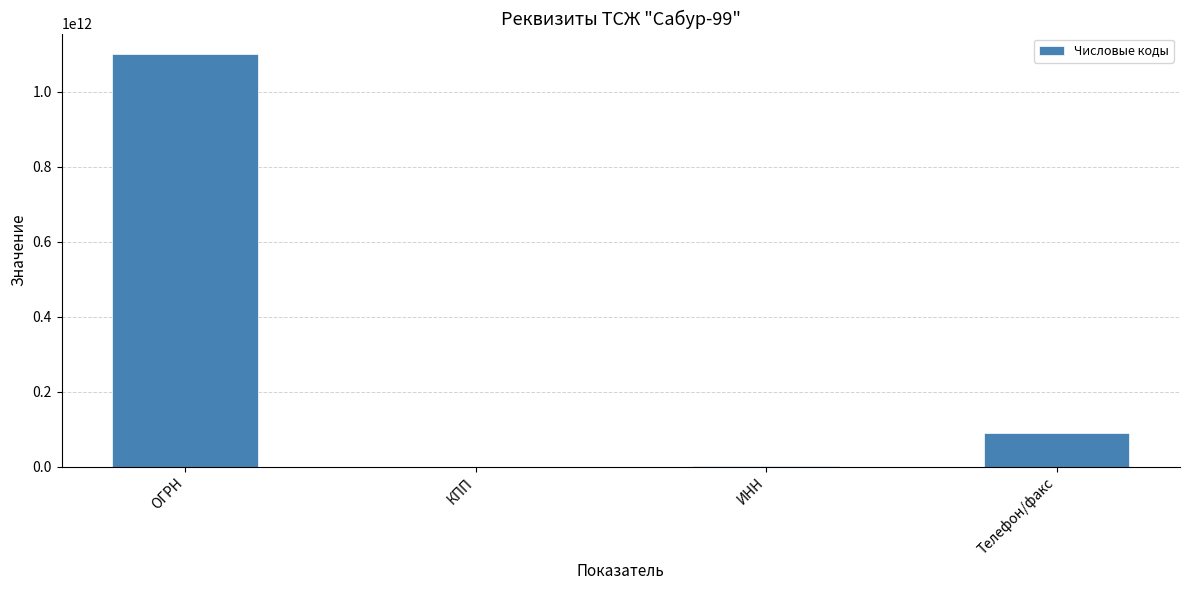

At which label does the data first exceed 89289378066?

ОГРН